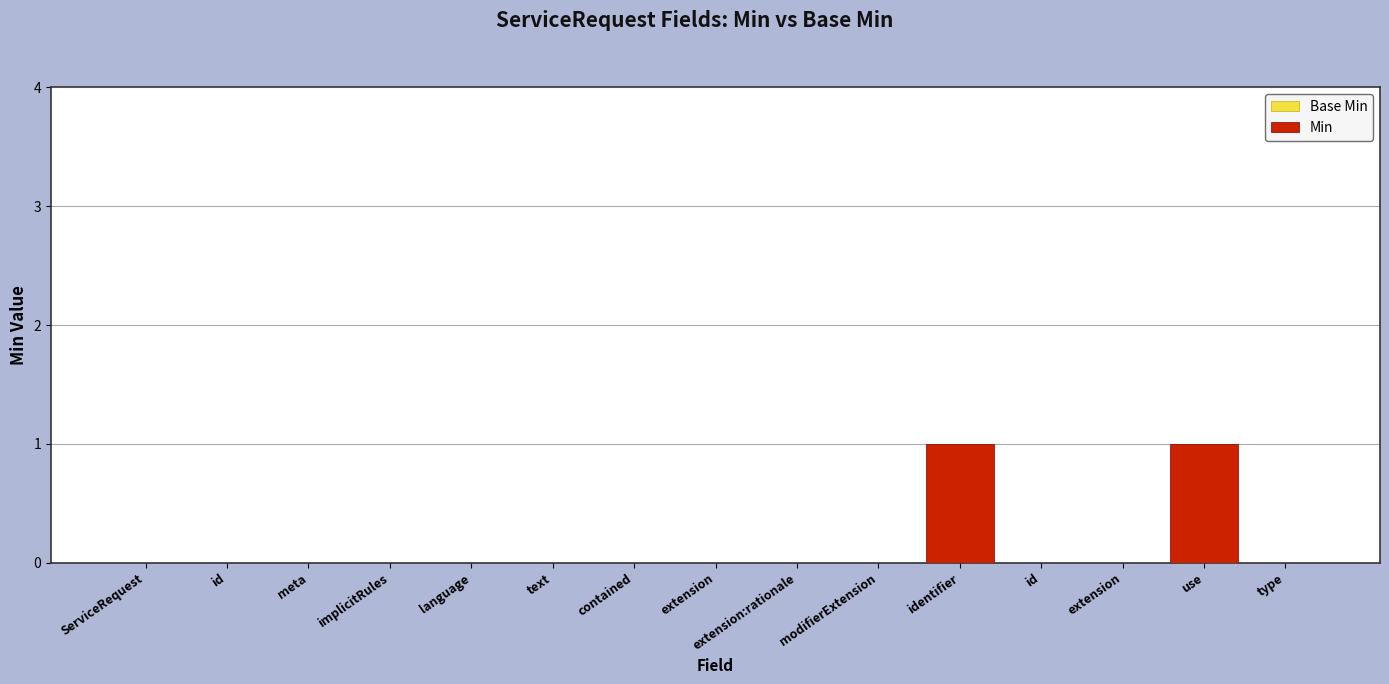

Reading left to right, transcribe all the data shown in this chart.

Base Min: ServiceRequest=0	id=0	meta=0	implicitRules=0	language=0	text=0	contained=0	extension=0	extension:rationale=0	modifierExtension=0	identifier=0	id=0	extension=0	use=0	type=0
Min: ServiceRequest=0	id=0	meta=0	implicitRules=0	language=0	text=0	contained=0	extension=0	extension:rationale=0	modifierExtension=0	identifier=1	id=0	extension=0	use=1	type=0